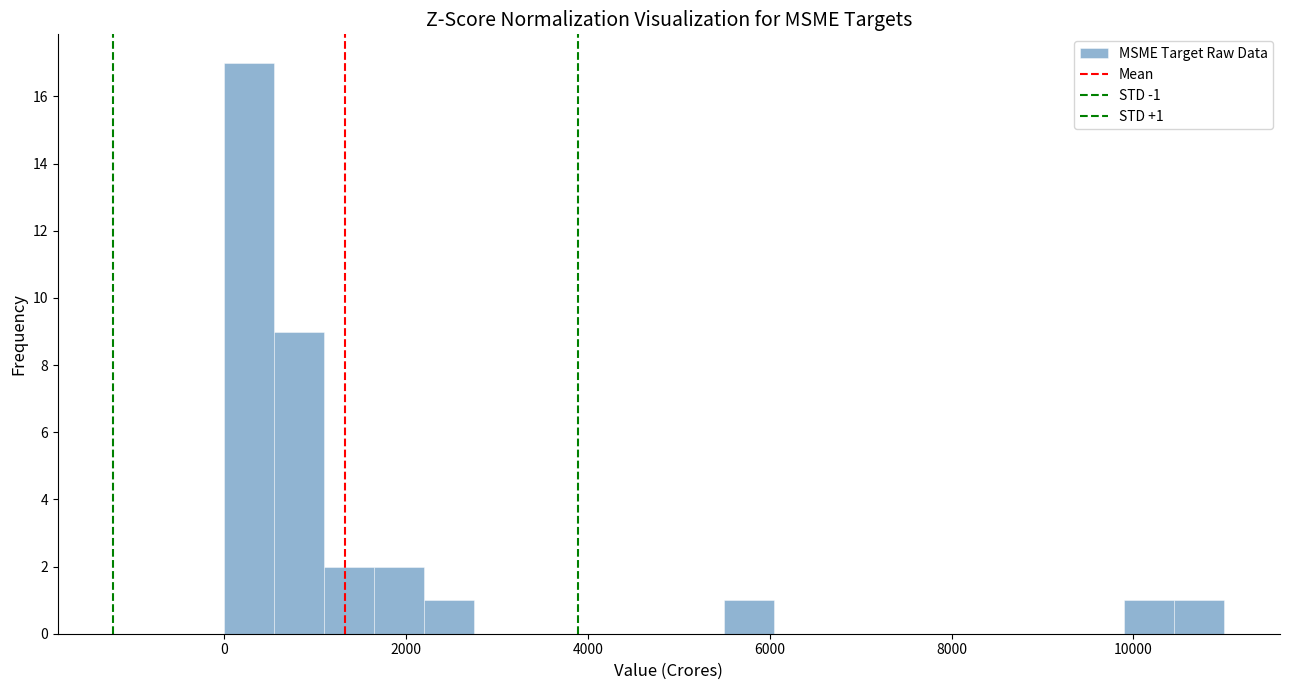

Read against the x-axis, roughly where is the centre of the tallest bar?

200